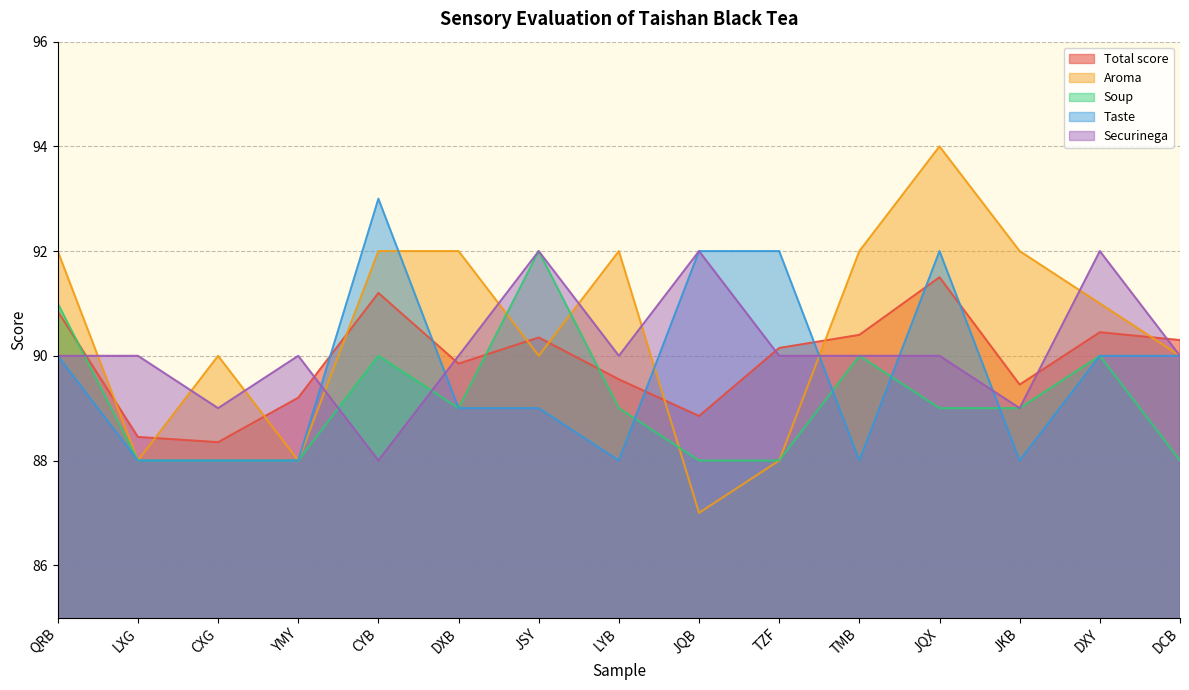

What value does the Securinega series have at DXB?

90.0